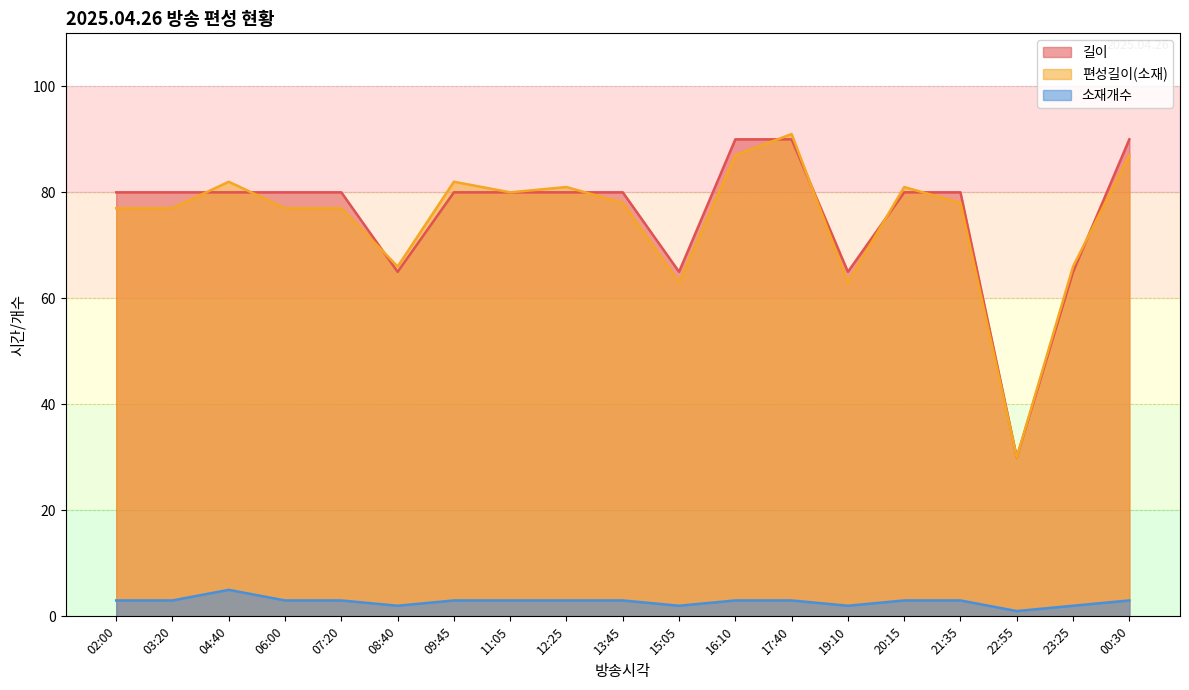

What is the label of the 16th point from the right?

06:00